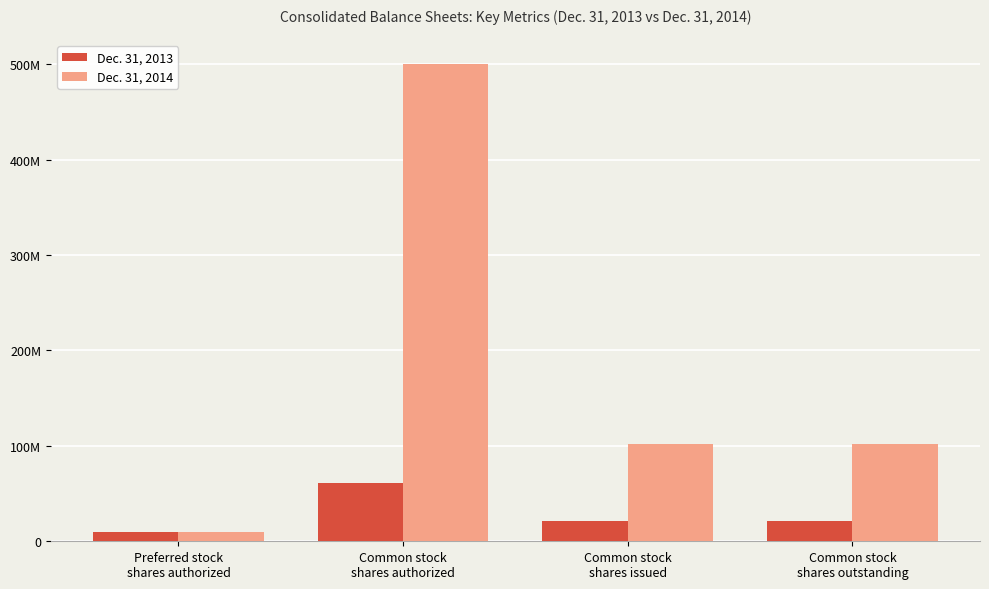

True or false: Dec. 31, 2013 has a value of 99860371 at Common stock
shares authorized.

False